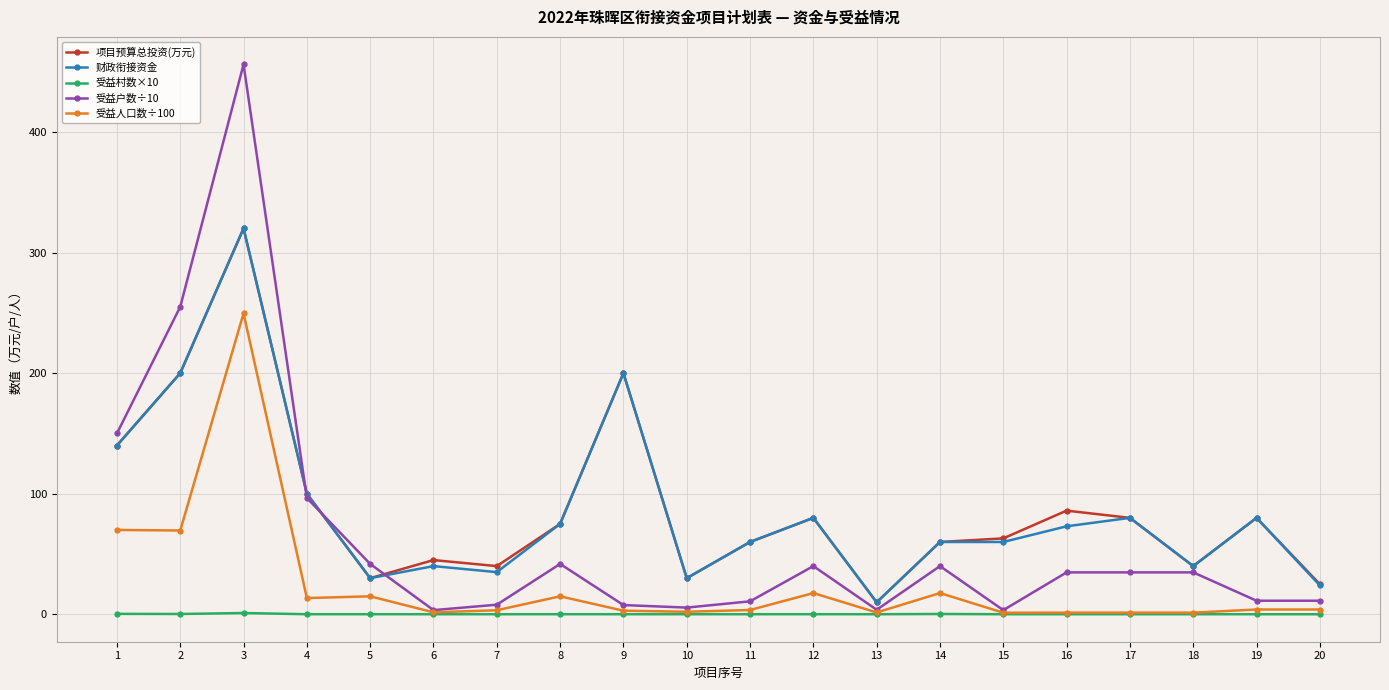

At which category is the sum across all series the highest?

3